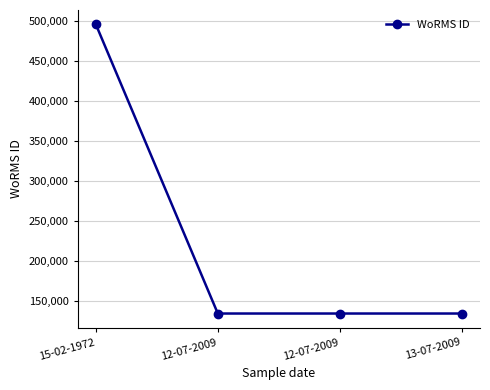

How many values exceed 134529?

1